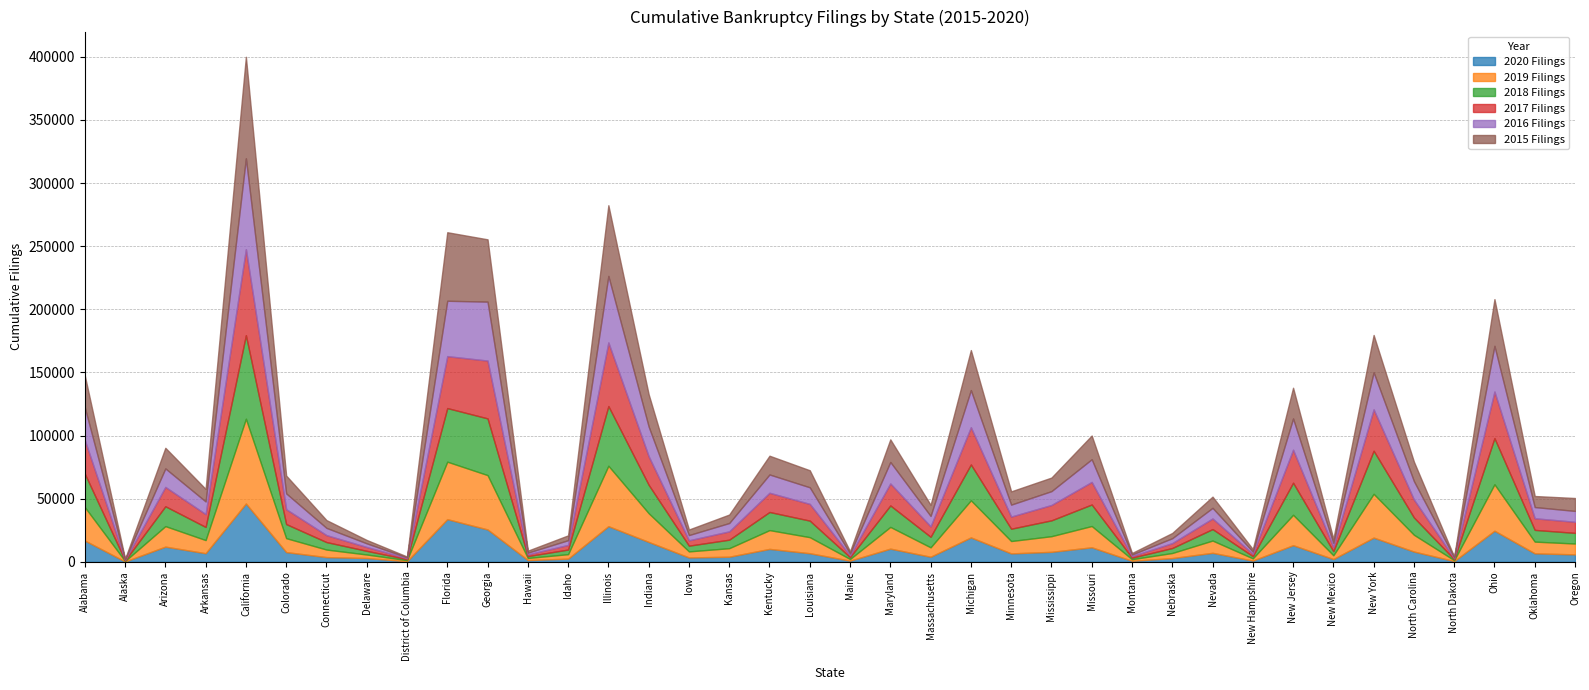

Count the number of categories in the chart.

38